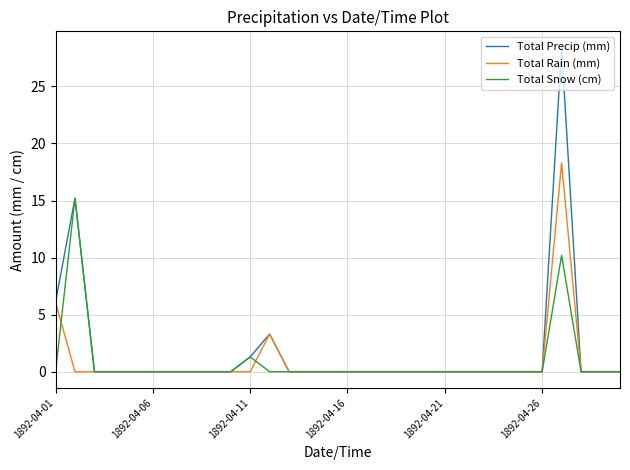

What is the maximum value shown in the chart?

28.4